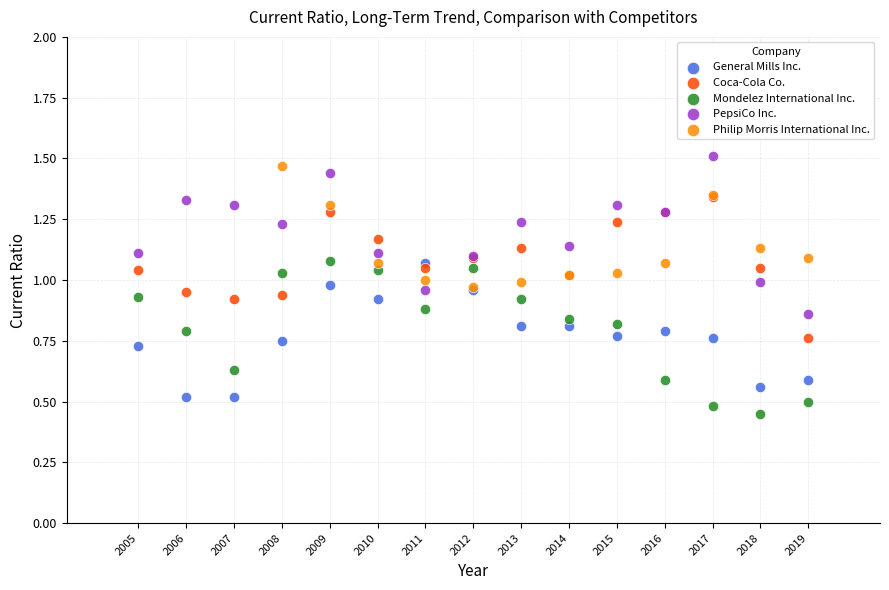

What are all the series names shown in the legend?

General Mills Inc., Coca-Cola Co., Mondelez International Inc., PepsiCo Inc., Philip Morris International Inc.